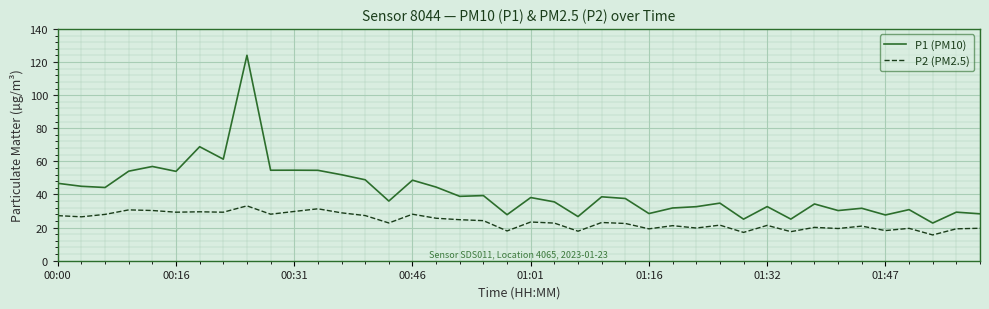

How many lines are shown in the chart?

2